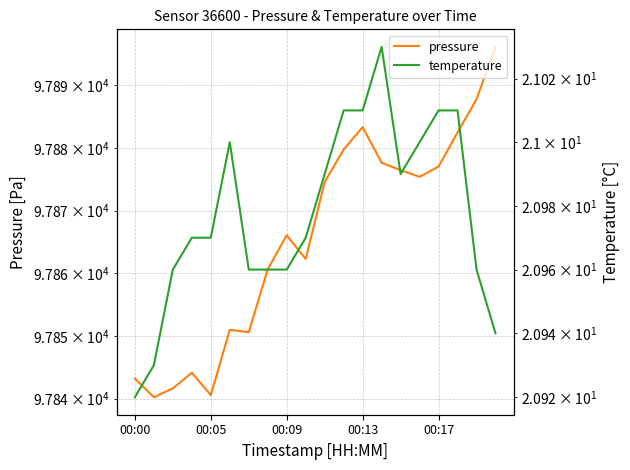

How many values in the pressure series exceed 97874?

10